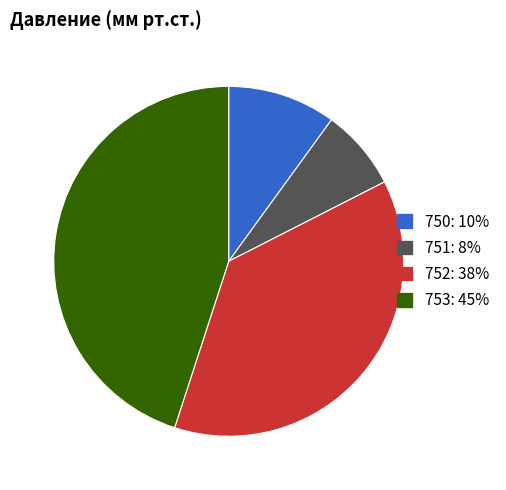

Is there a majority slice in this chart?

No